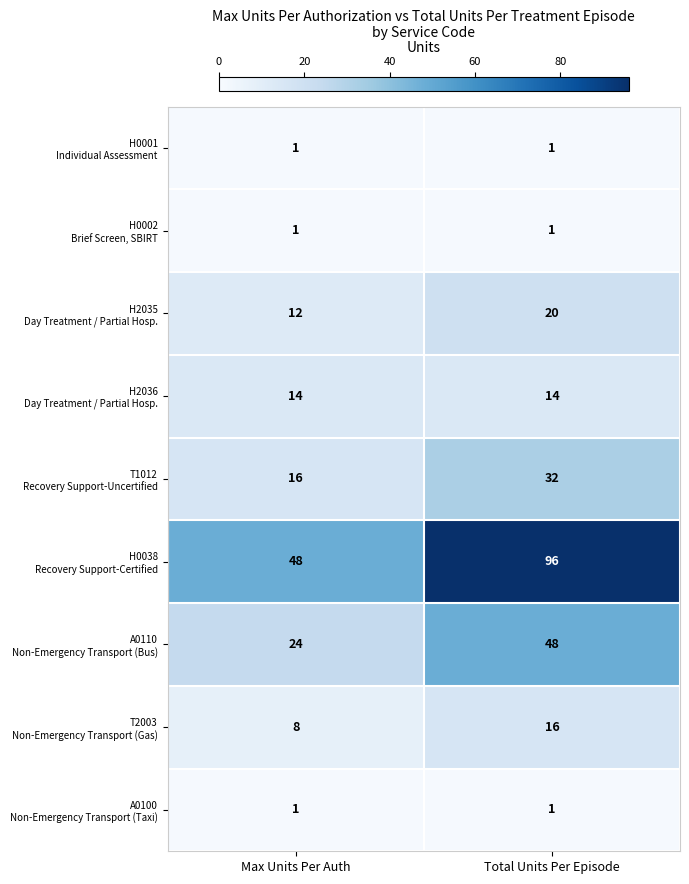

At which category is the sum across all series the highest?

Total Units Per Episode